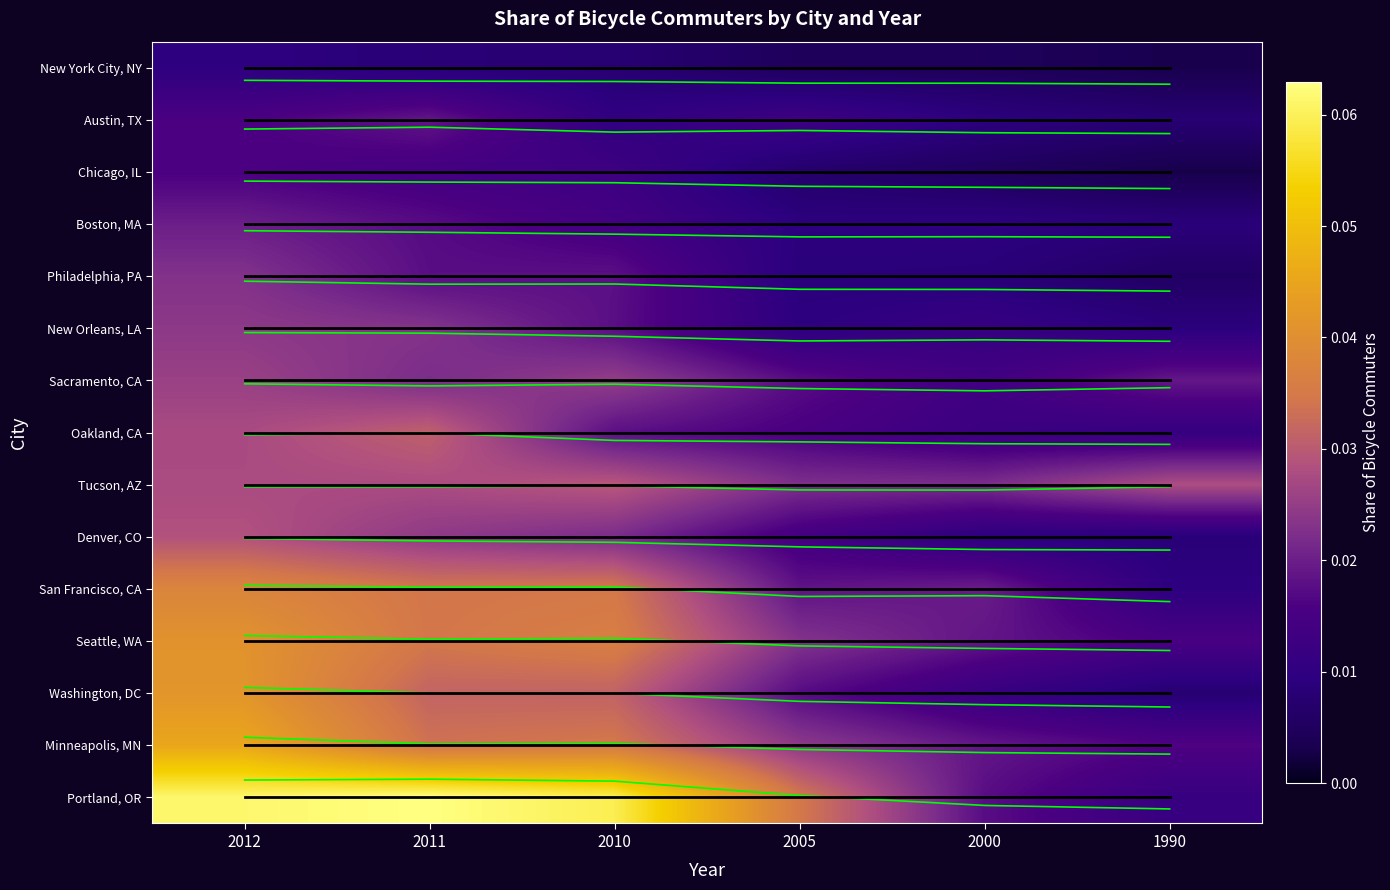

How many categories are shown in the chart?

6